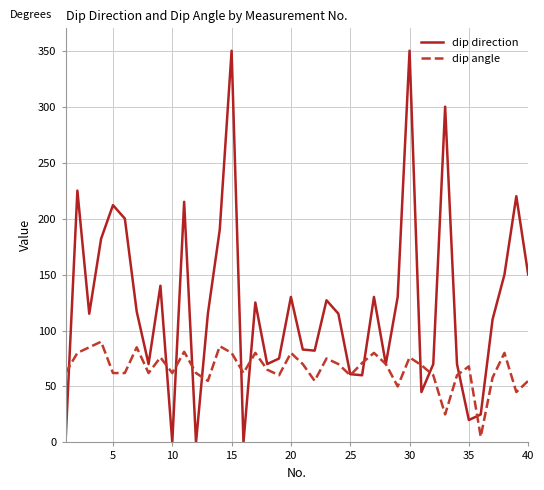

Which series has the largest total across all categories?

dip direction